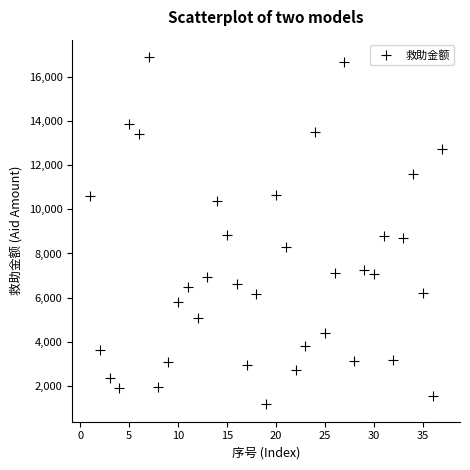

What is the range of X values (max minus min)?

36